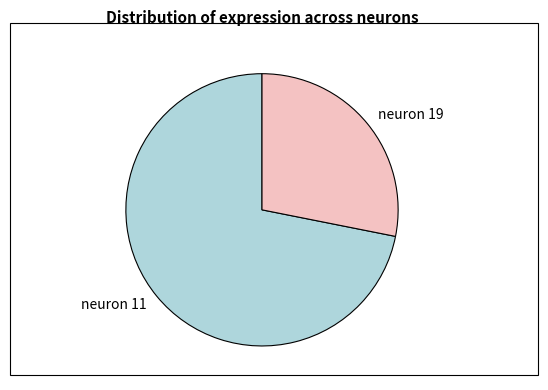

Count the number of slices in the pie.

2